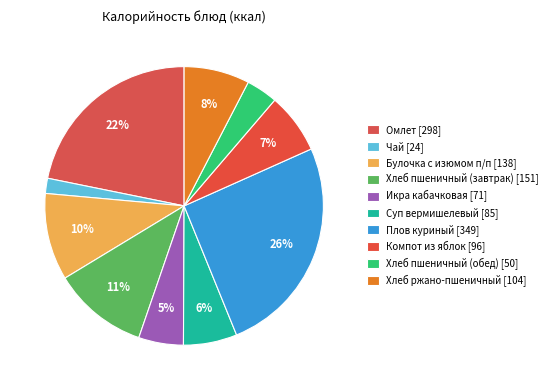

Count the number of slices in the pie.

10